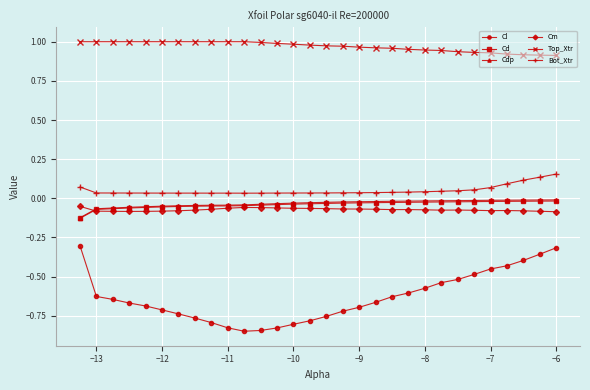

True or false: Top_Xtr and Cl cross at least once.

False